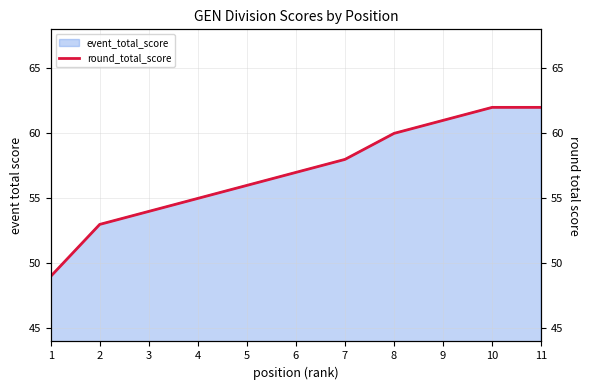

What is the sum of the values at 4 and 8?

115